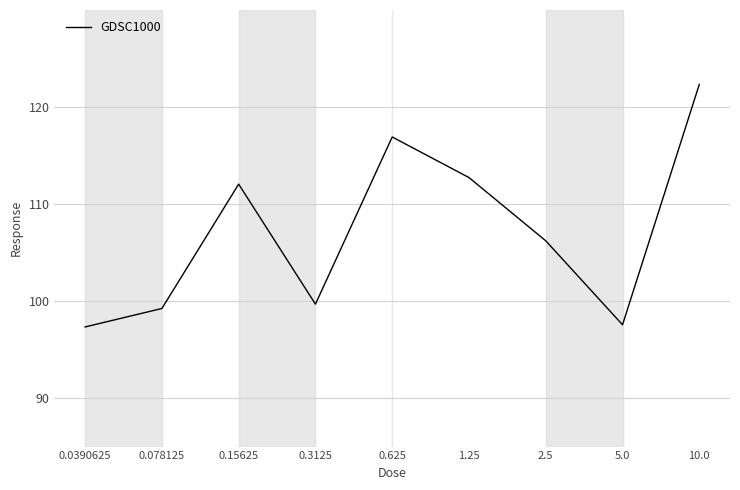

What is the difference between the maximum and minimum values?

25.0